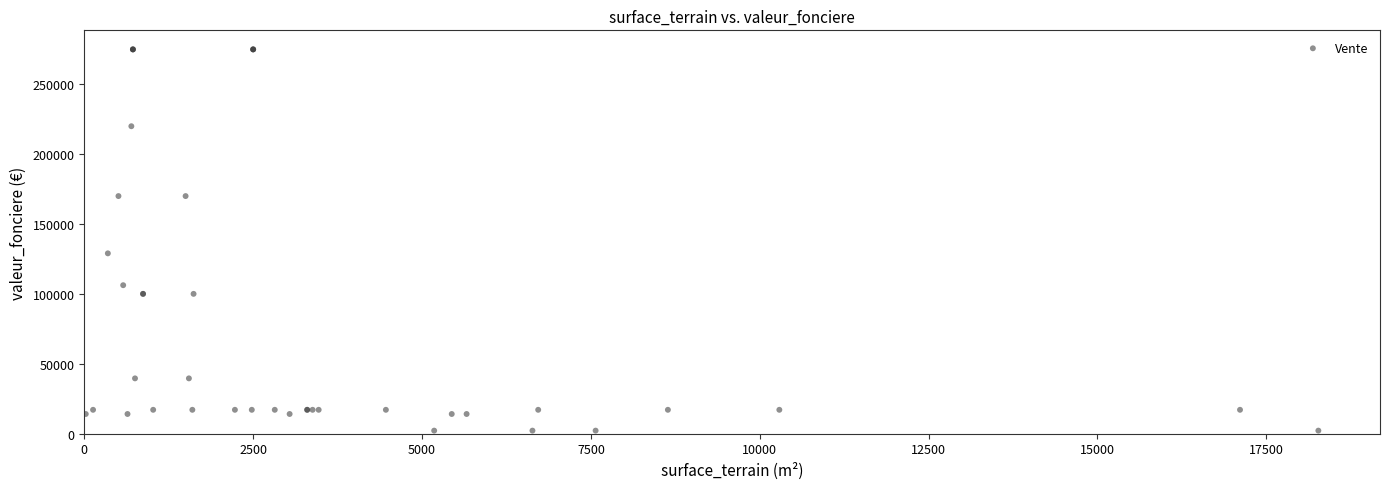

What Y value in the scatter plot is closest to 138550?

129000